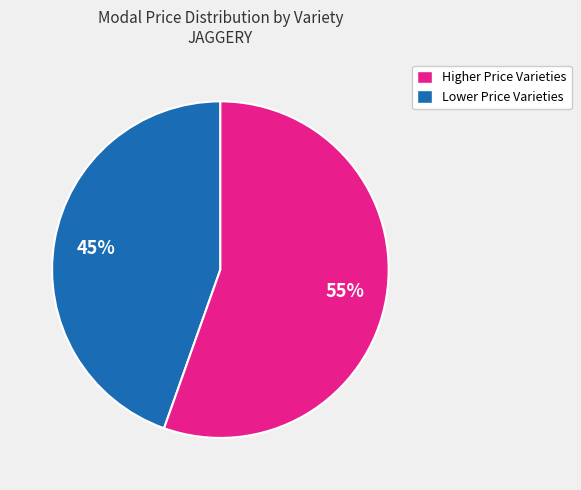

Is there a majority slice in this chart?

Yes